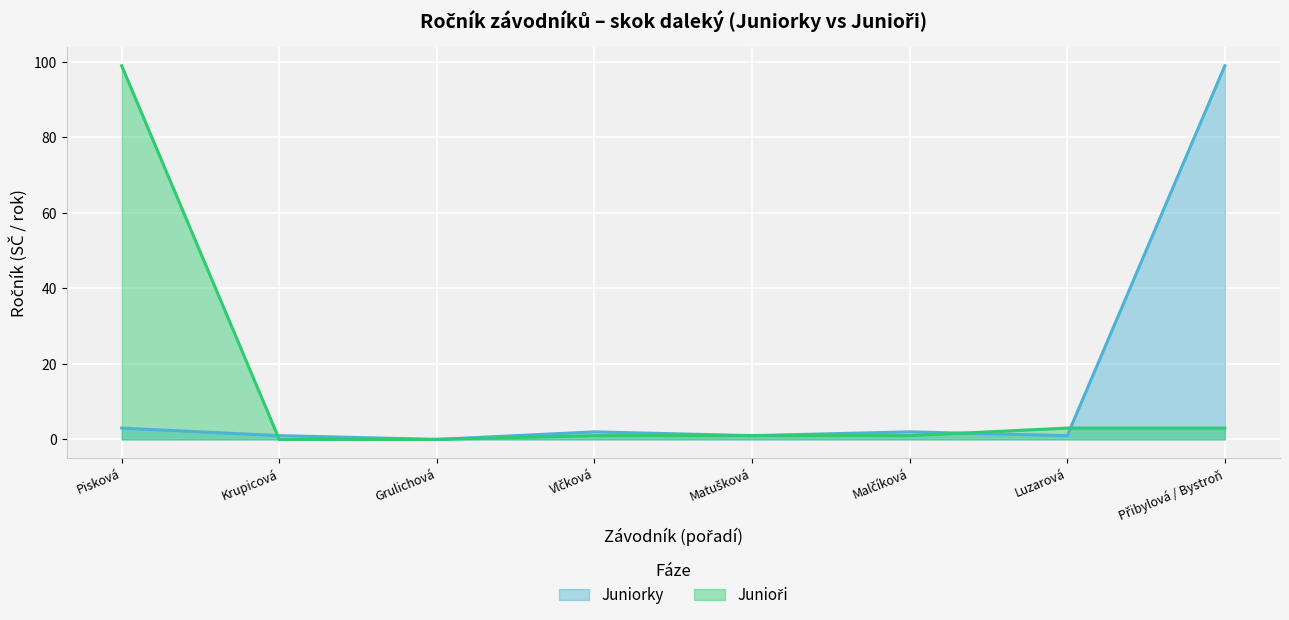

The value of Juniorky at Vlčková is 2. True or false?

True